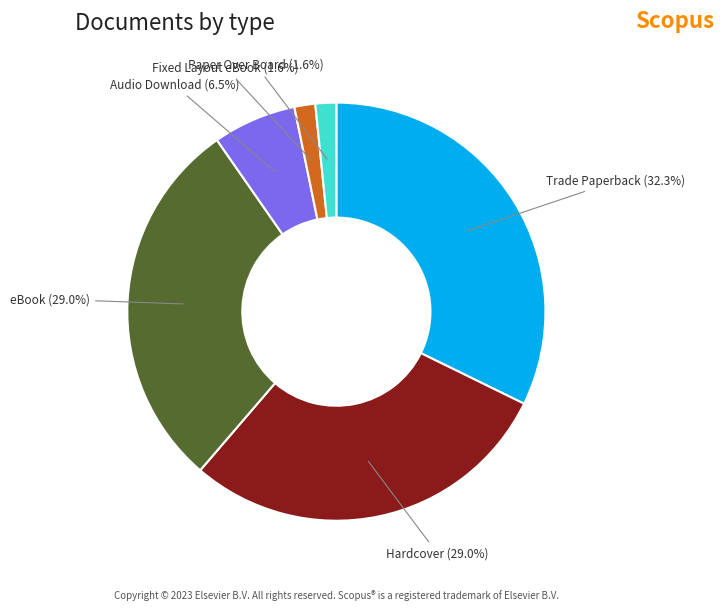

Is there any slice that represents more than half of the pie?

No